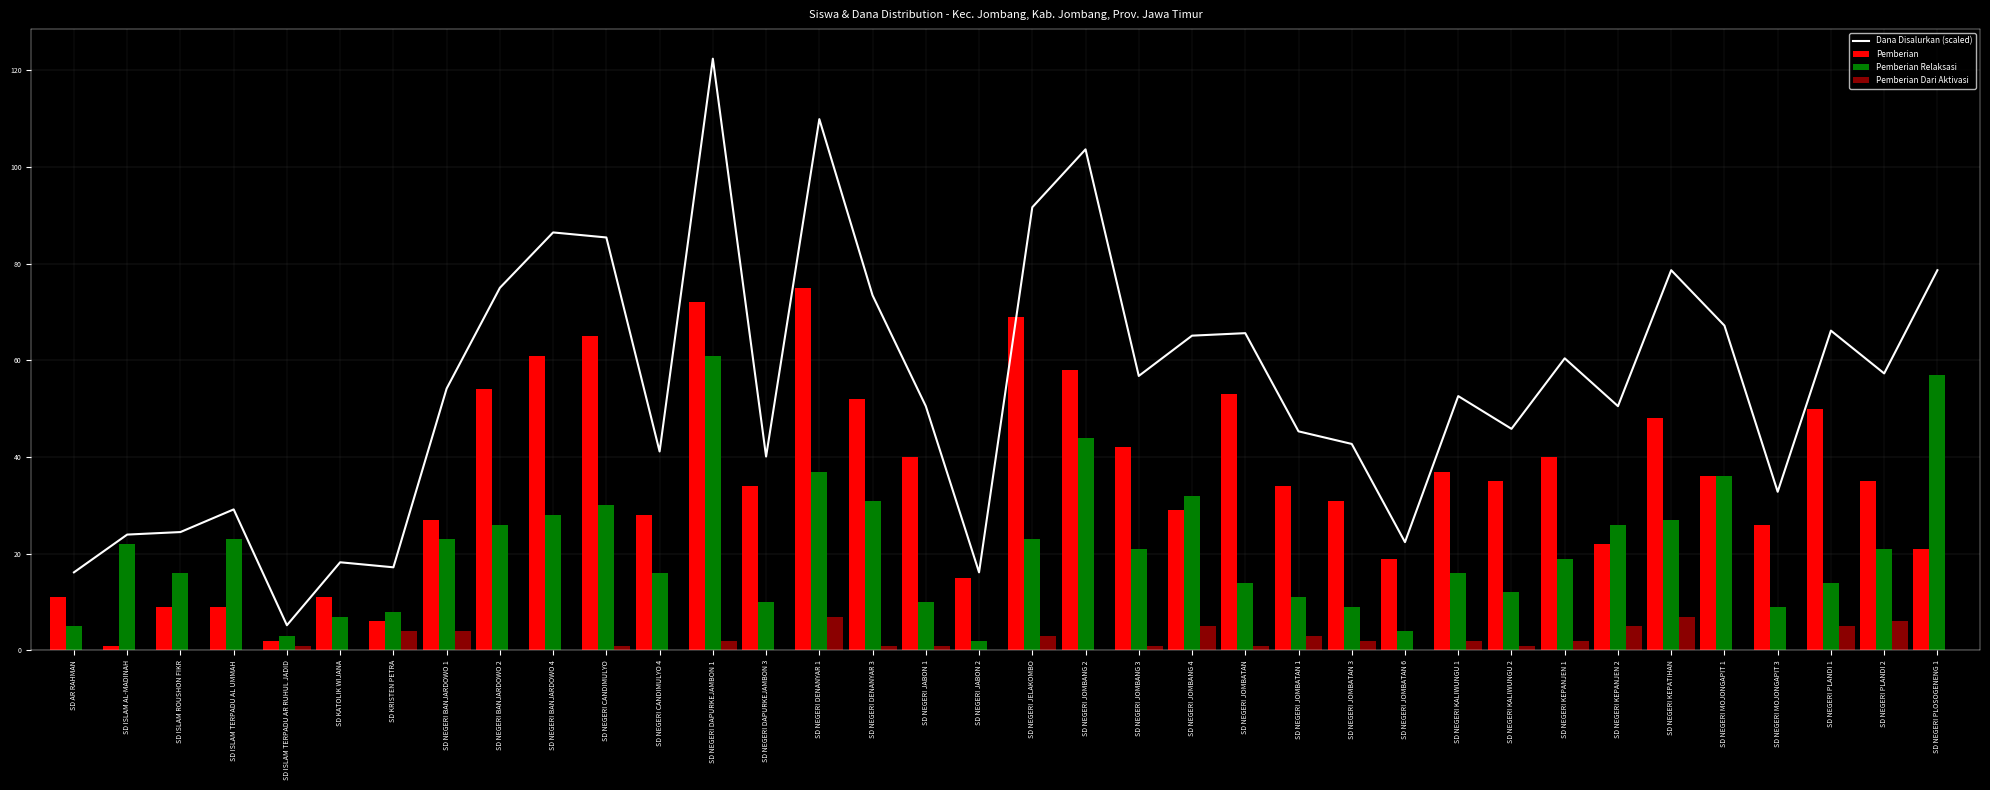

True or false: Pemberian Relaksasi has a value of 11.0 at SD NEGERI JOMBATAN 1.

True